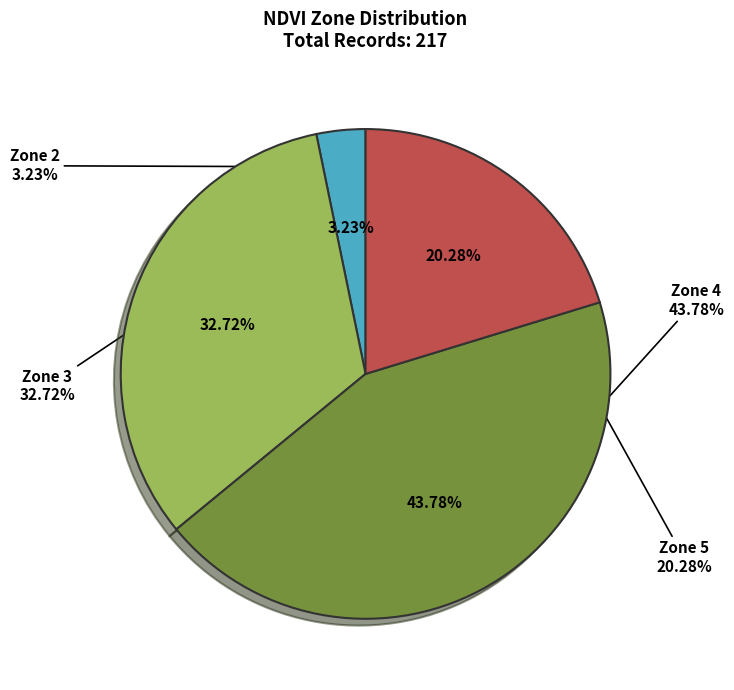

Does any single category account for the majority?

No